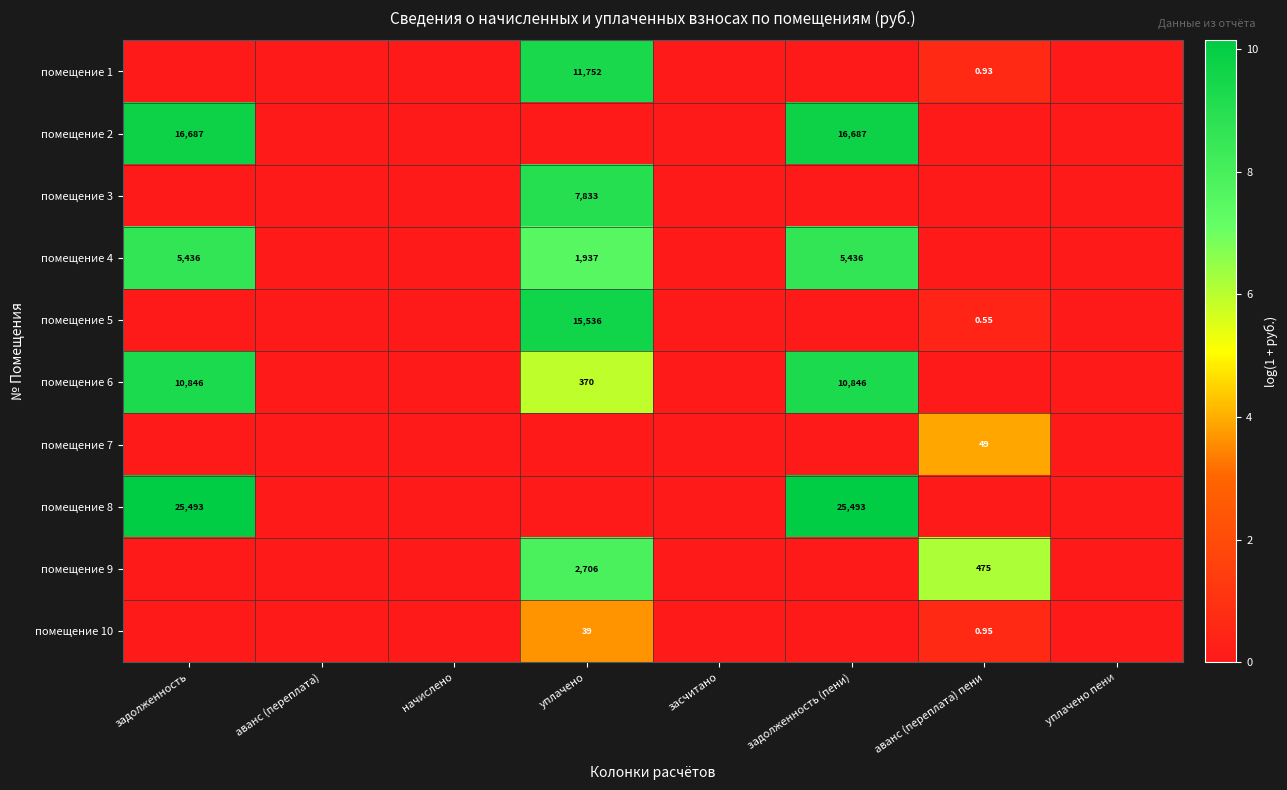

Which label corresponds to the smallest value in the chart?

задолженность